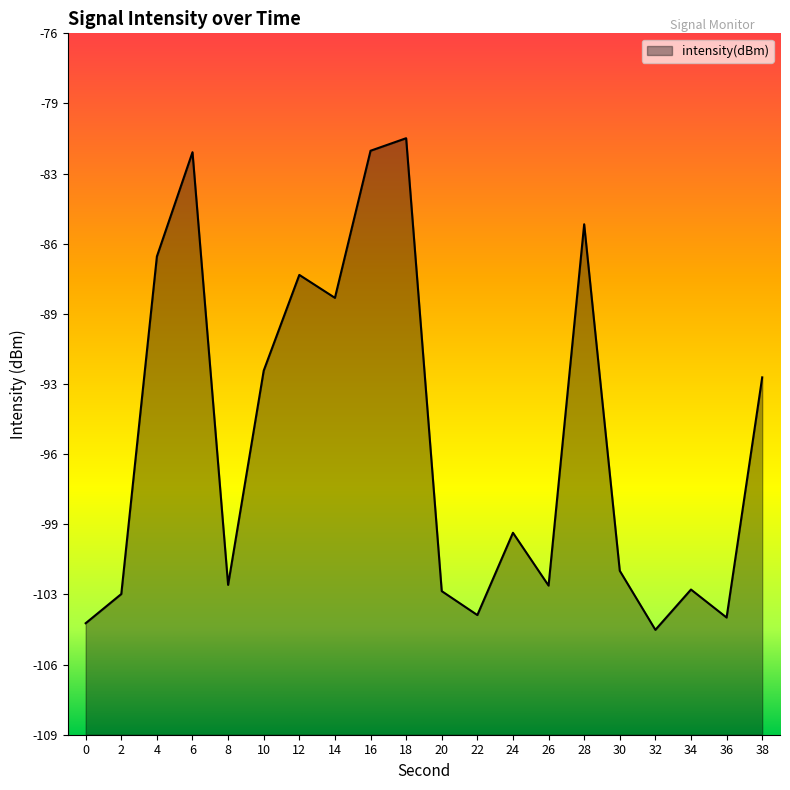

What is the difference between the second highest and minimum values?

22.8